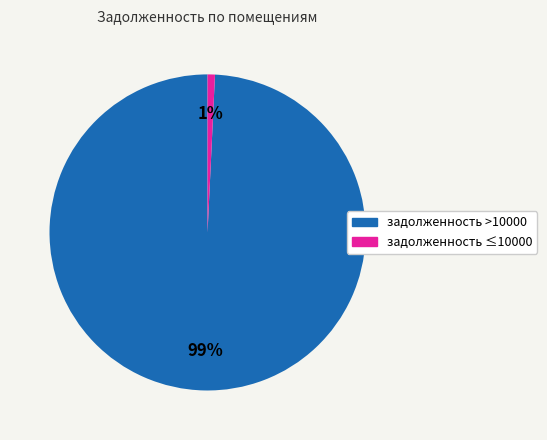

Is there any slice that represents more than half of the pie?

Yes